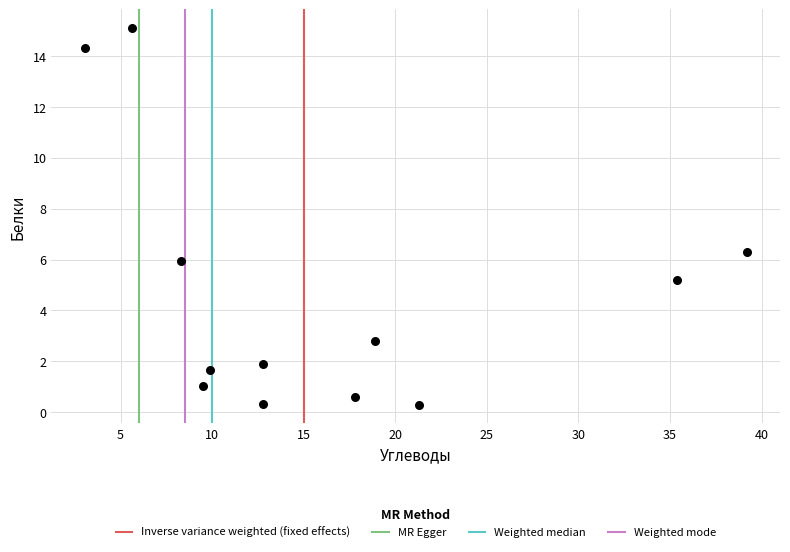

What is the range of X values (max minus min)?

36.2